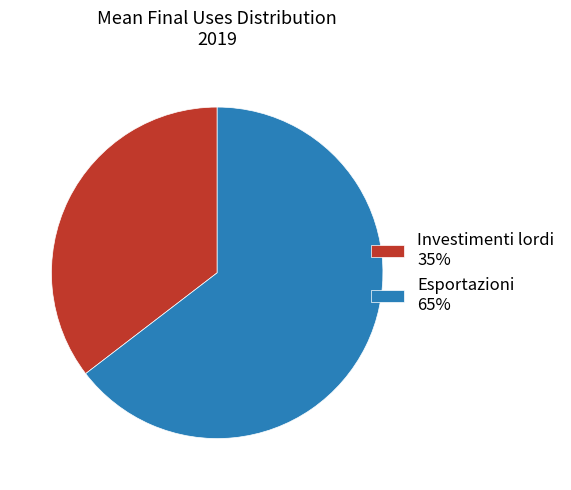

Which slice represents more than half of the pie?

Esportazioni